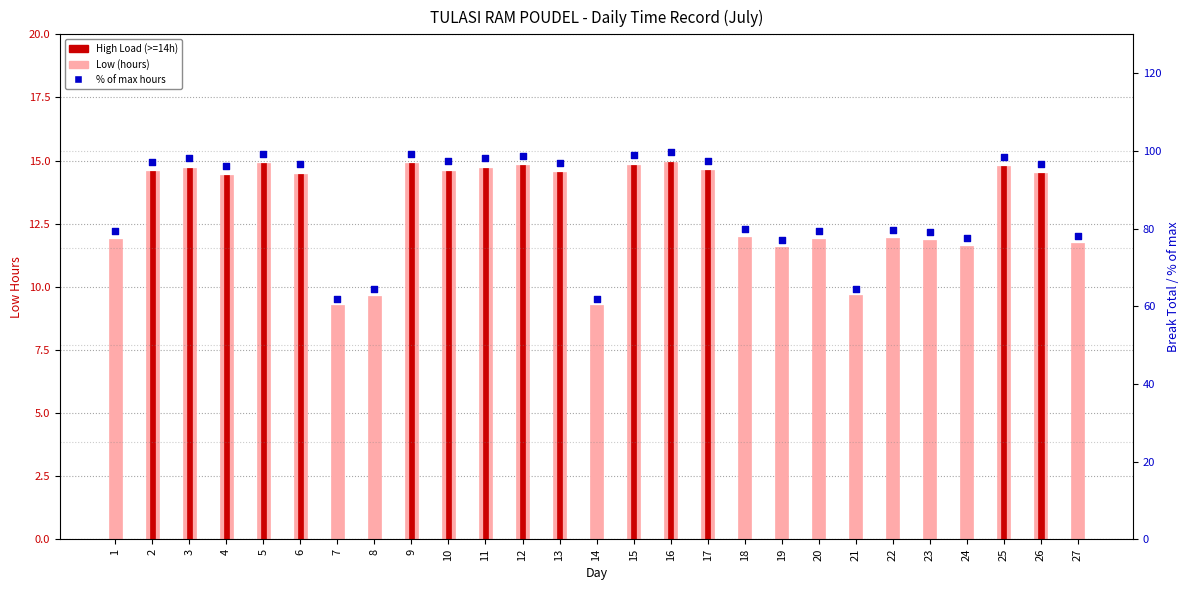

Is the value of Low (hours) at 7 greater than the value of % of max hours at 17?

No